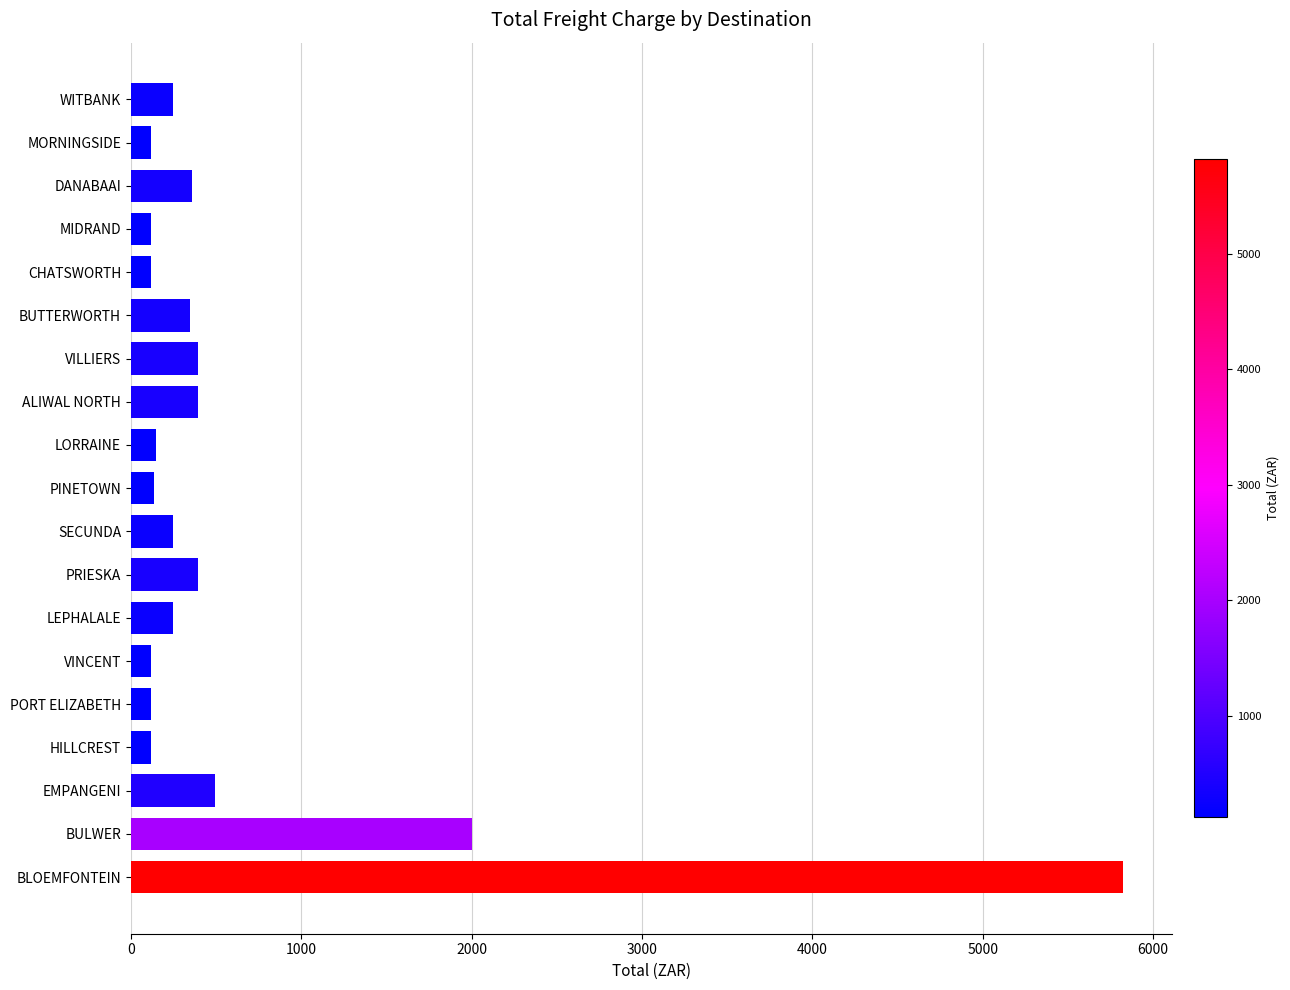

True or false: the data shows 145.6 at LORRAINE.

True